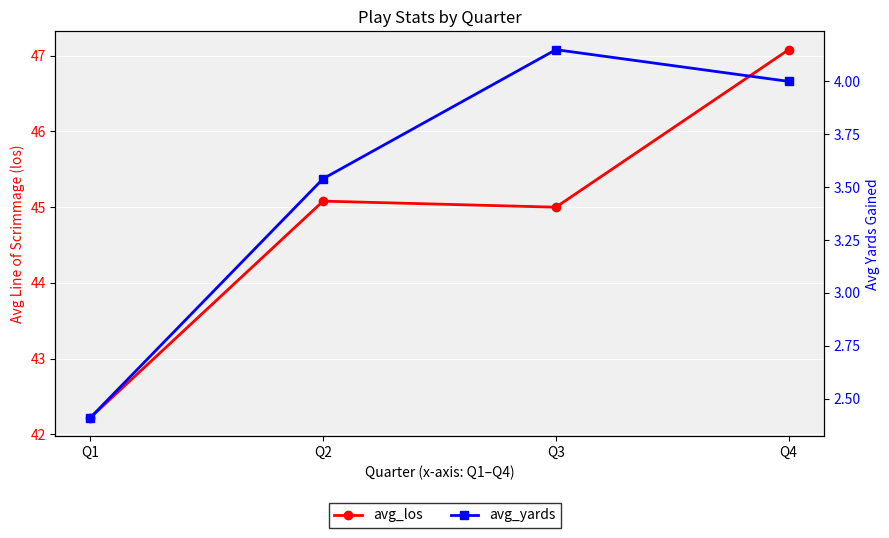

What is the difference between the avg_yards values at Q4 and Q3?

0.2